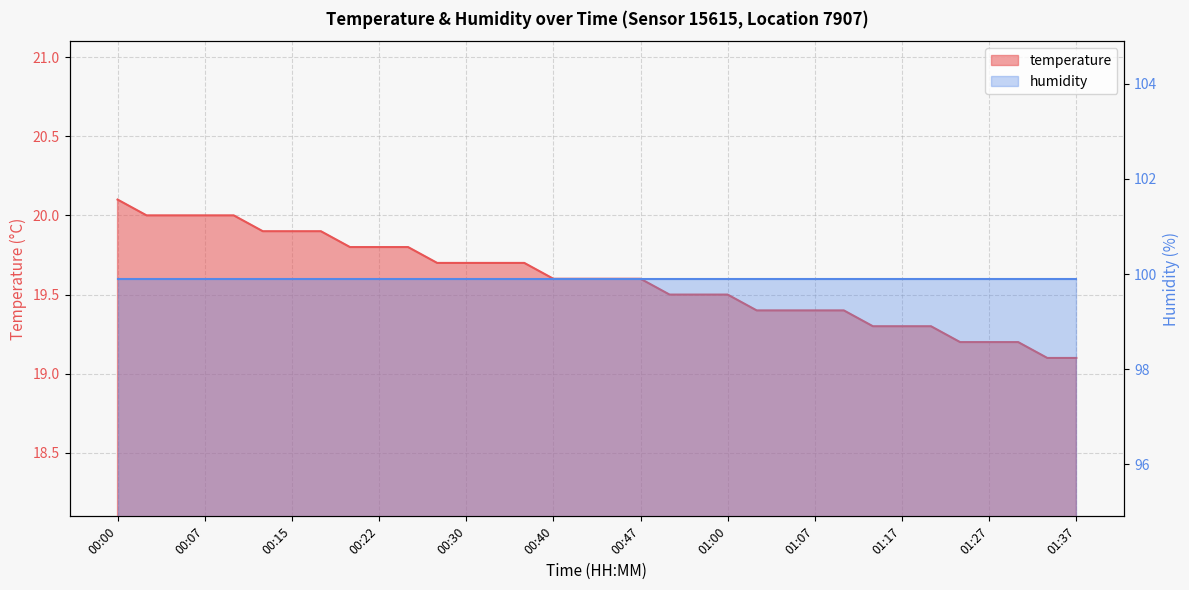

How many values are between 19 and 20?

33